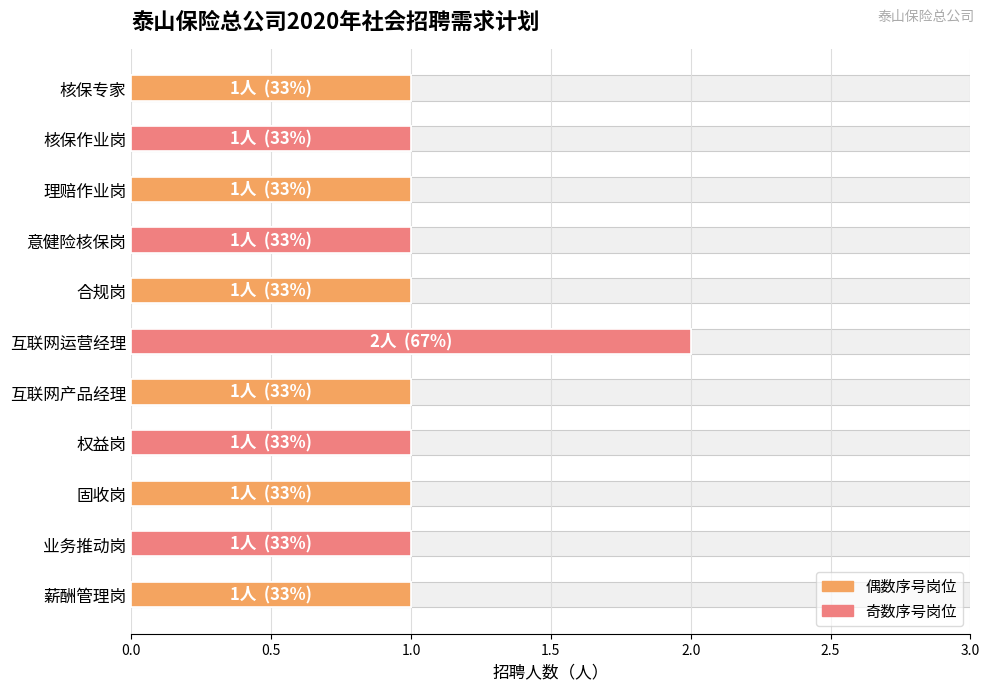

What is the change in value from 核保专家 to 互联网运营经理?

+1